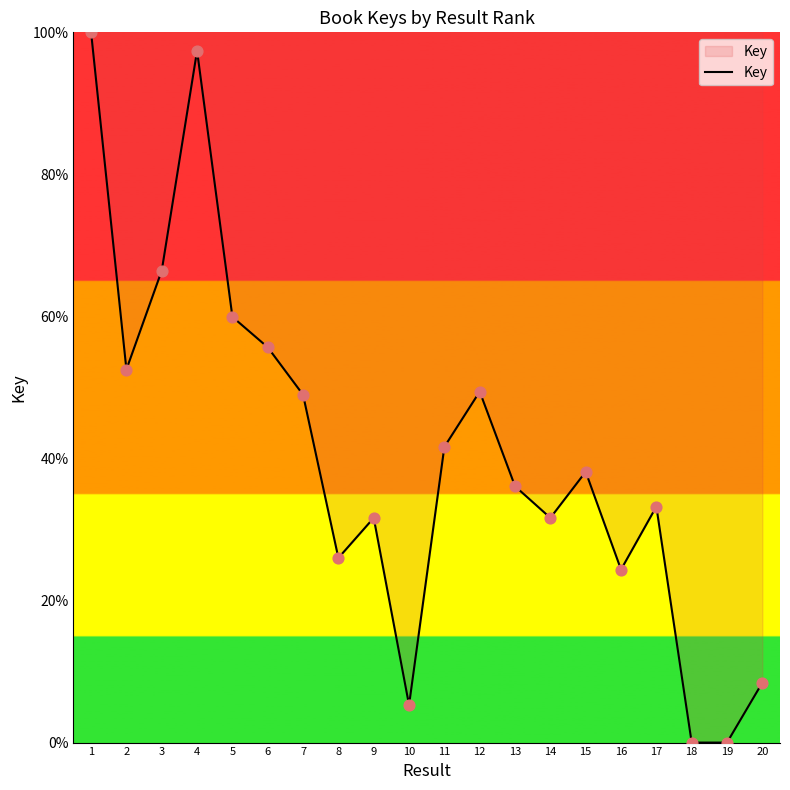

Which has a higher value, 1 or 11?

1